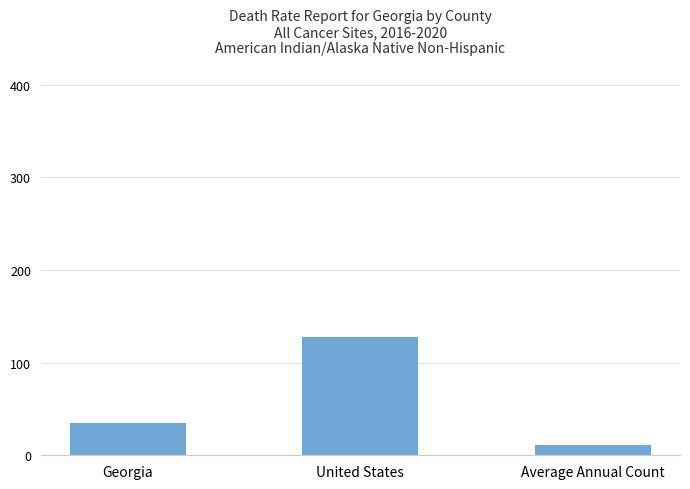

How many series are shown in this chart?

1